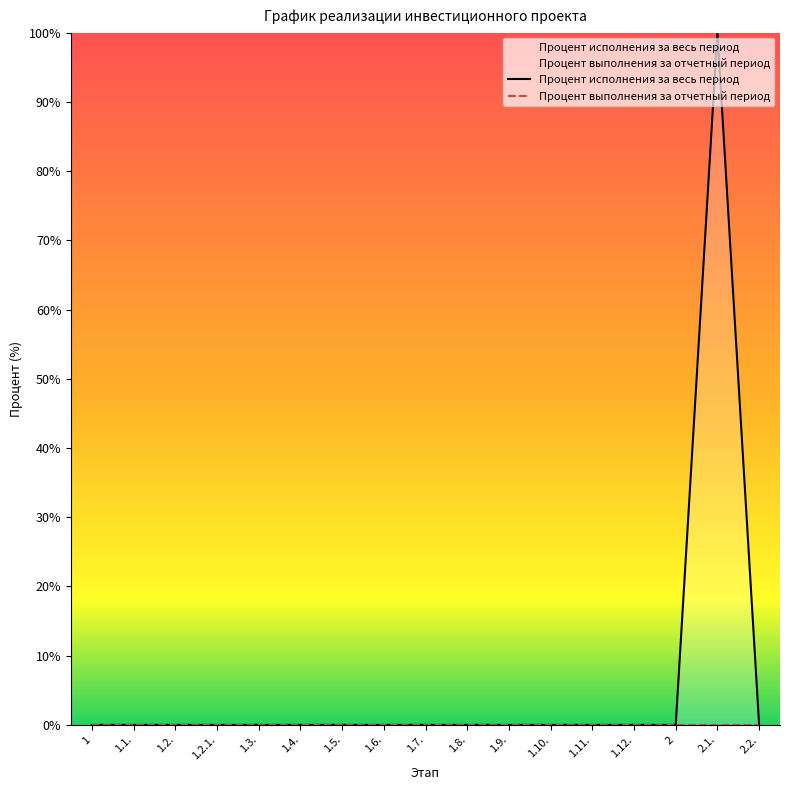

What is the difference between the maximum and minimum values?

100